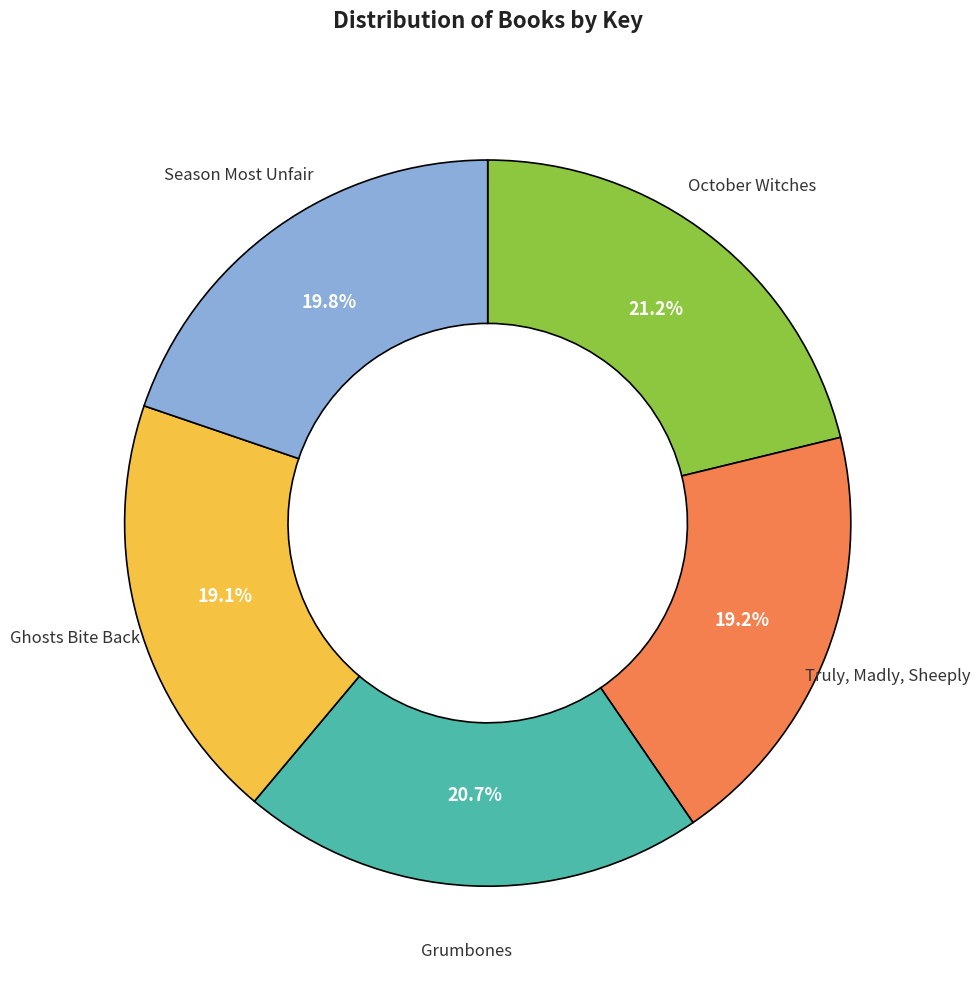

Is there a majority slice in this chart?

No